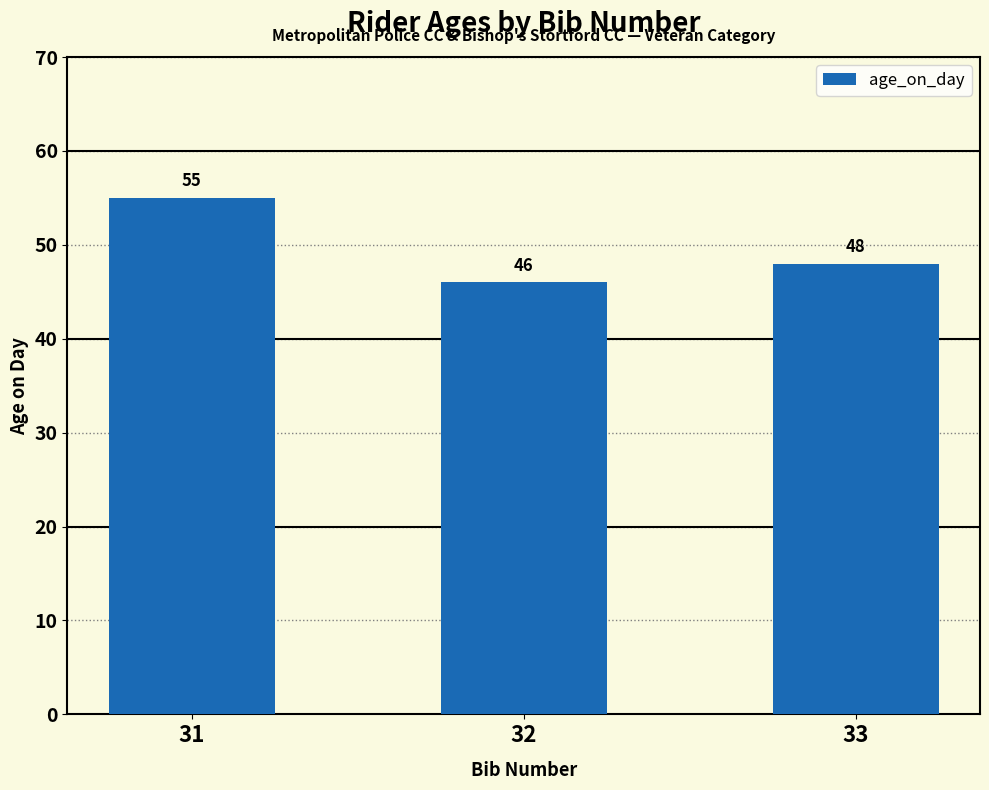

What is the value of the 1st bar from the left?

55